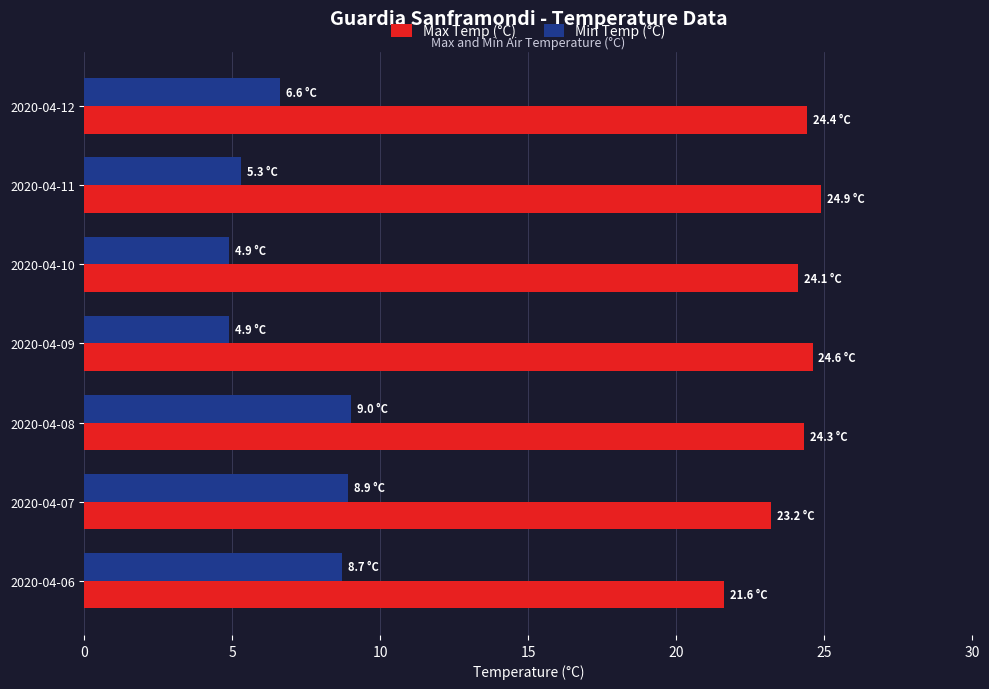

What is the average value of the Max Temp (°C) series?

23.9